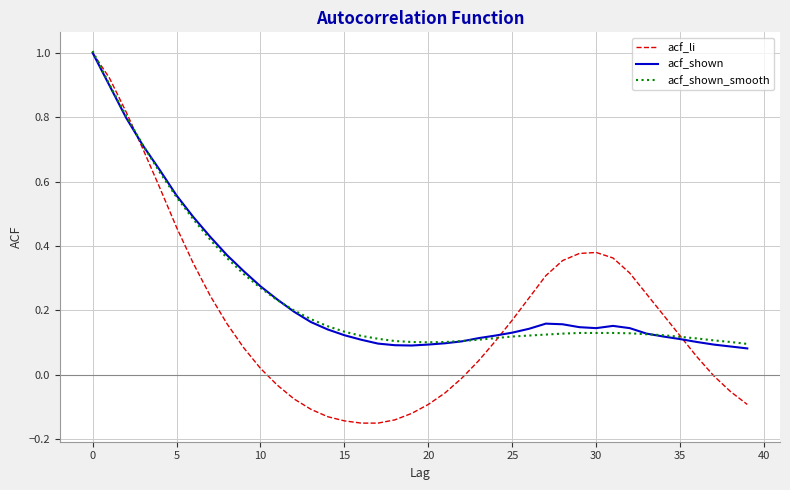

How many series are shown in this chart?

3